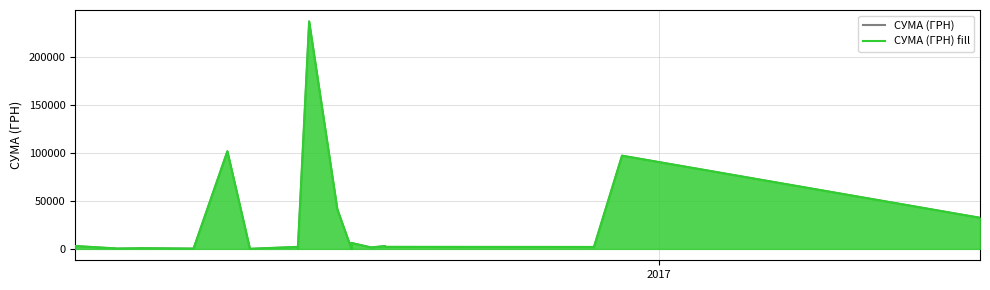

What is the value of the 20th point from the left?

364.4